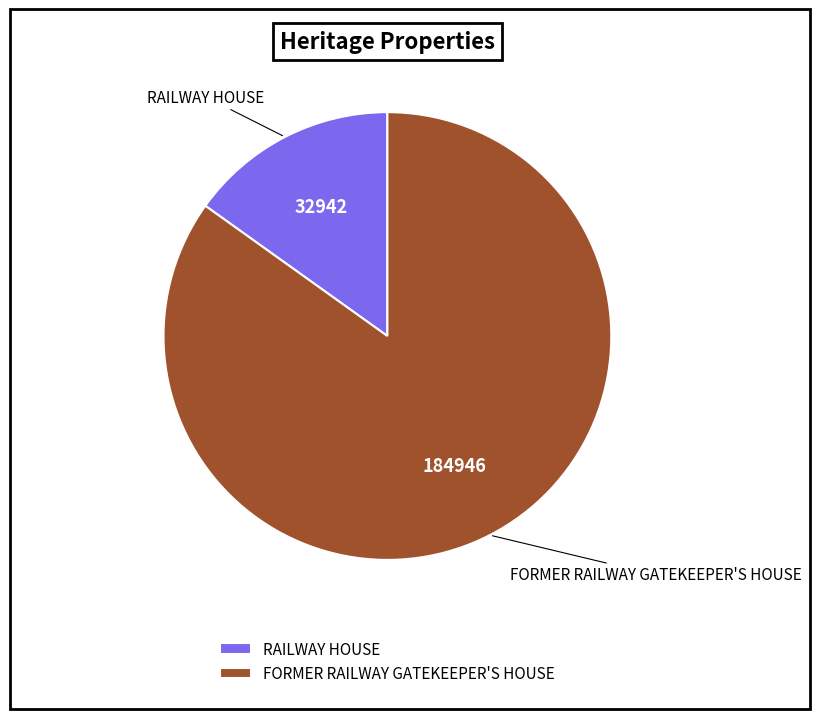

Is the sum of RAILWAY HOUSE and FORMER RAILWAY GATEKEEPER'S HOUSE greater than half?

Yes